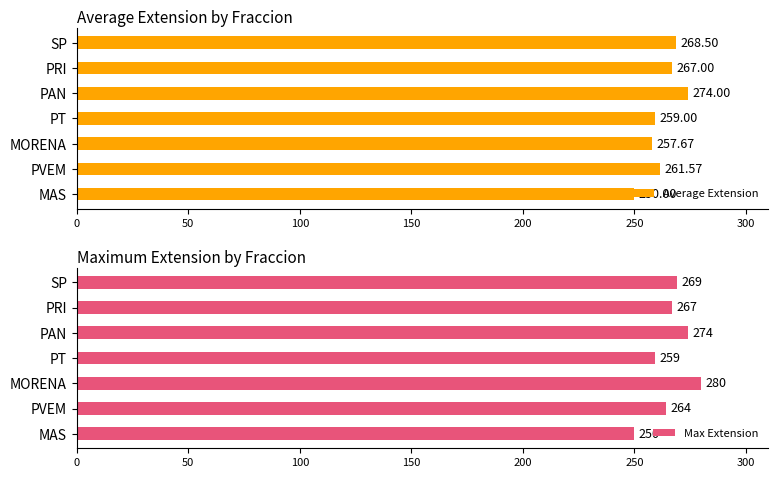

What value does the Average Extension series have at PT?

259.0